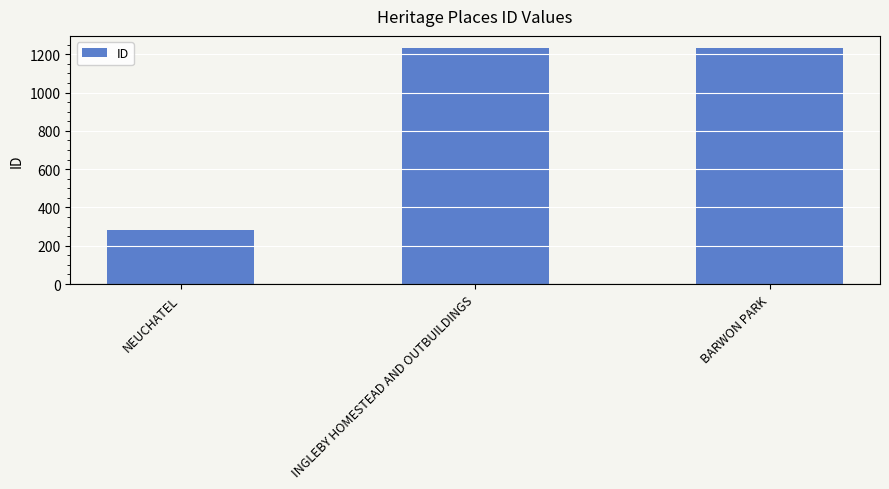

What is the approximate value at INGLEBY HOMESTEAD AND OUTBUILDINGS, to the nearest 100?

1200